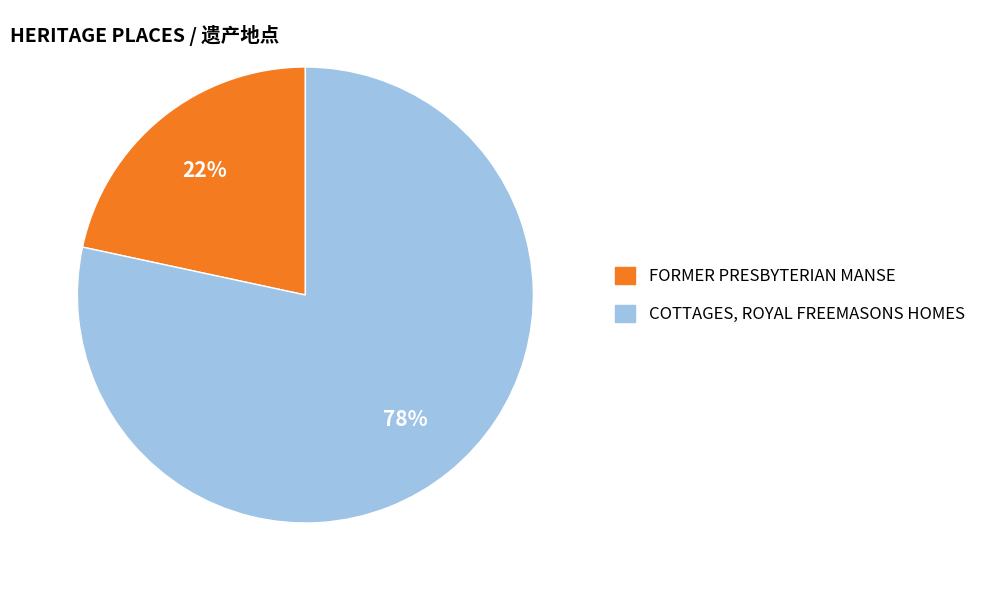

Which has a higher value, COTTAGES, ROYAL FREEMASONS HOMES or FORMER PRESBYTERIAN MANSE?

COTTAGES, ROYAL FREEMASONS HOMES